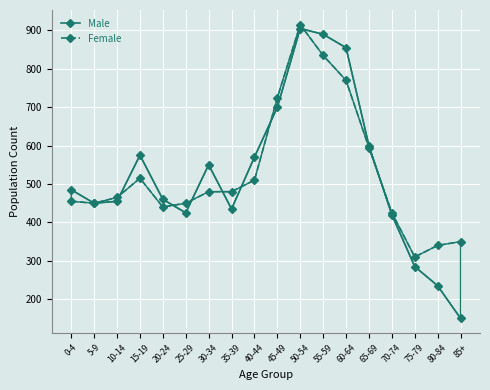

What is the difference between the maximum and minimum values in the Male series?

755